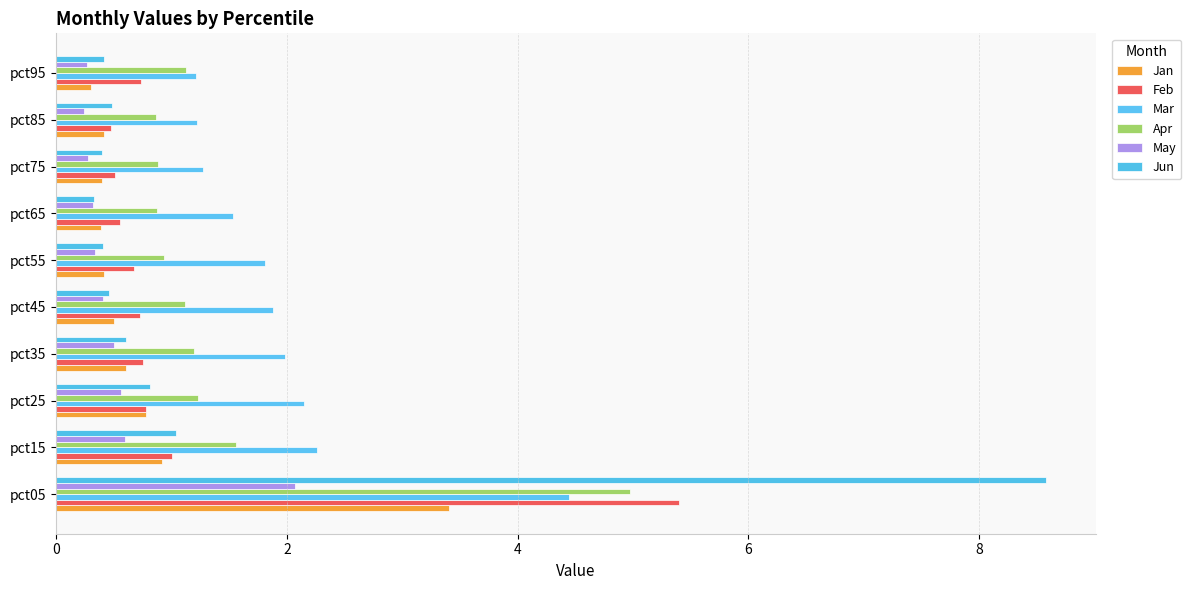

Which series has the largest range (max minus min)?

Jun